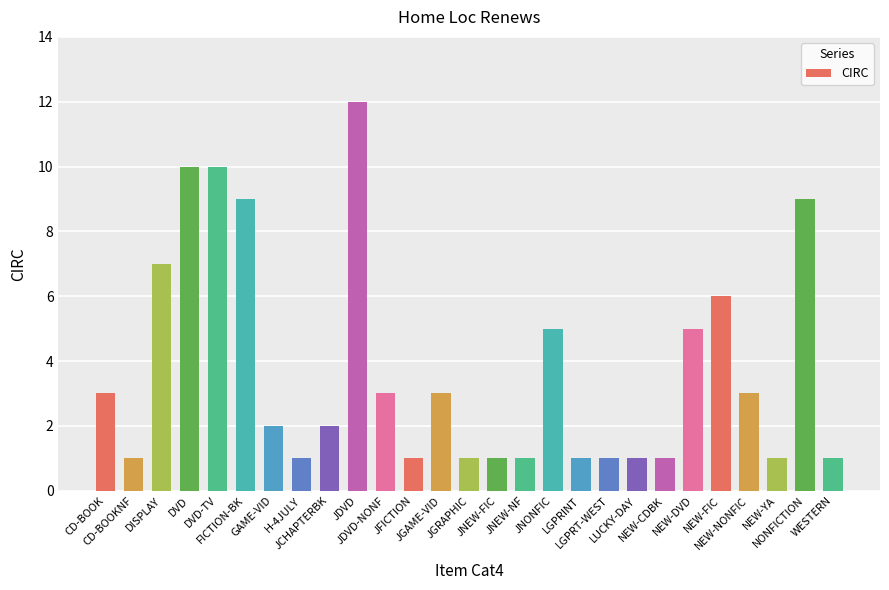

Between NONFICTION and NEW-YA, which is larger?

NONFICTION